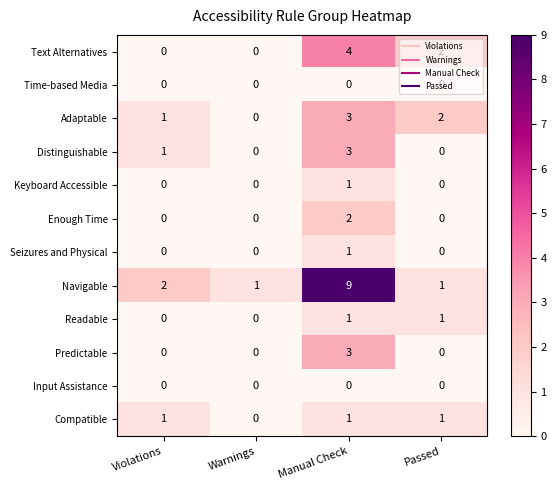

Which series has the widest spread of values?

Navigable